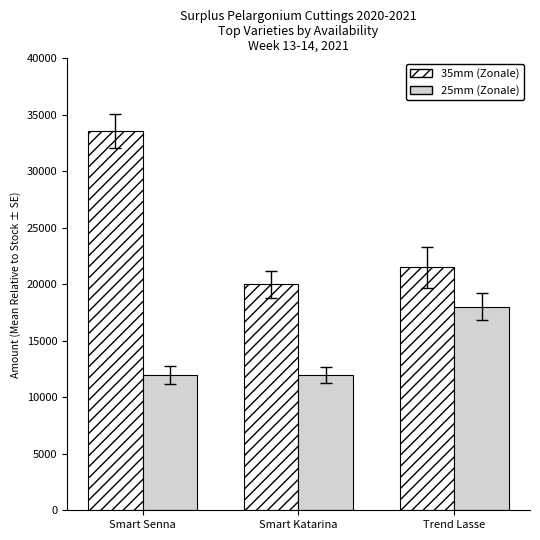

Reading left to right, extract all data points from this chart.

35mm (Zonale): 33600	19992	21504
25mm (Zonale): 12000	12000	18000